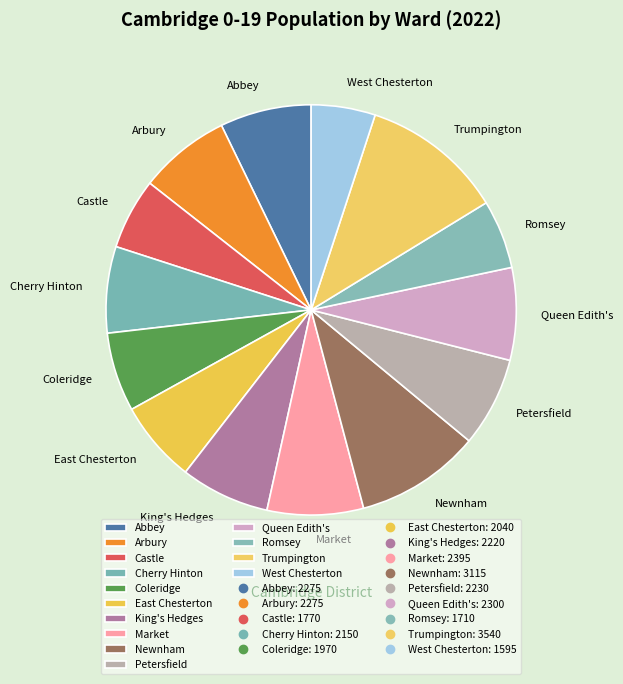

Which slice is the largest?

Trumpington